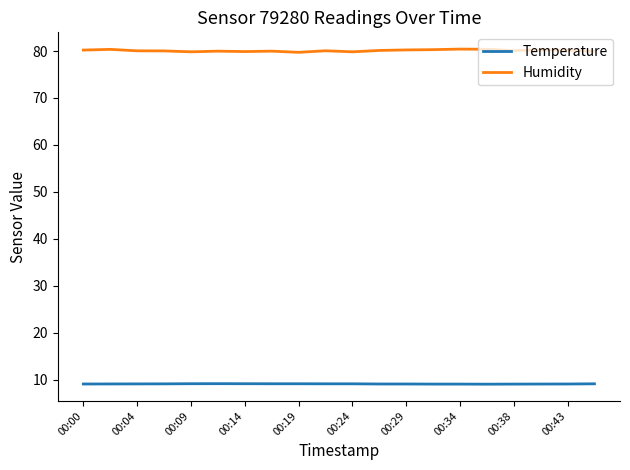

At how many categories does at least one series exceed 44?

20